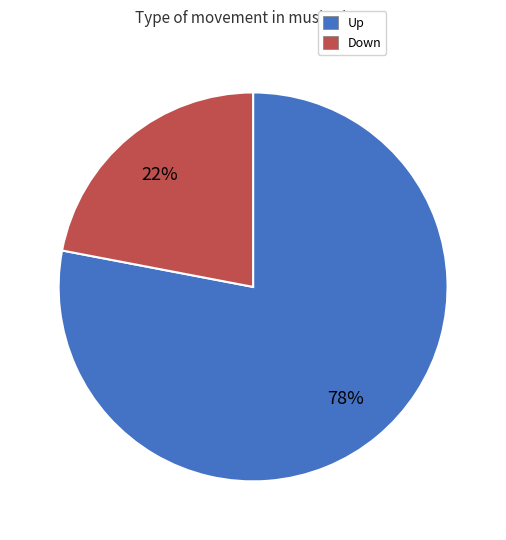

Which category has the smallest portion of the pie?

Down